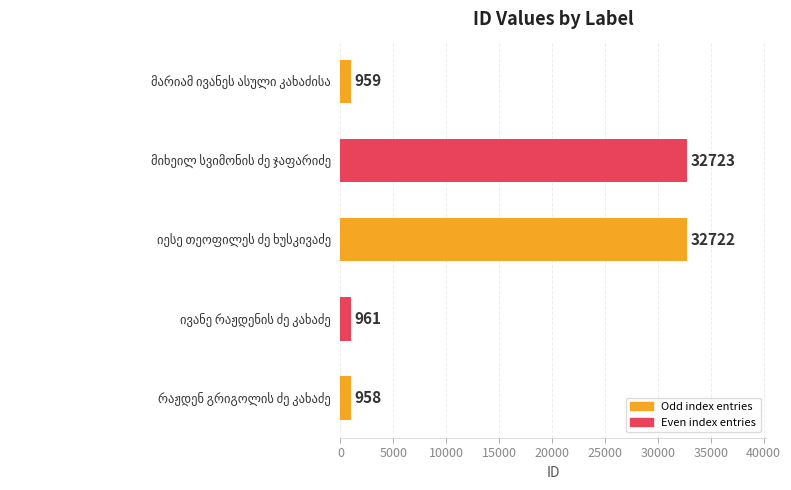

How many data points are less than 961?

2